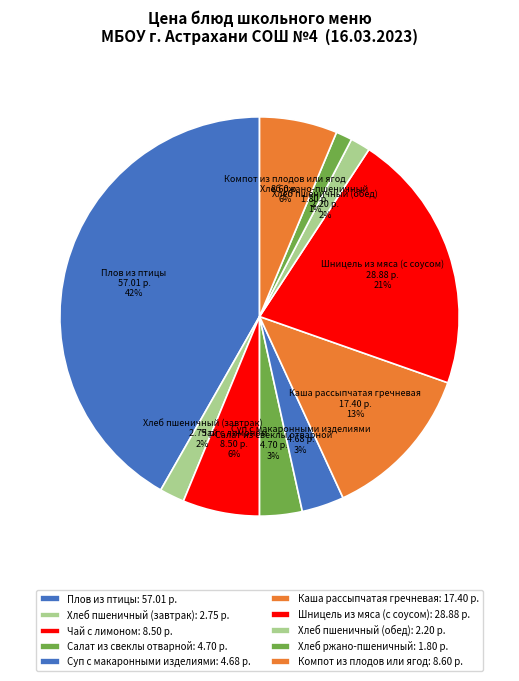

To the nearest percent, what portion does Плов из птицы represent?

42%